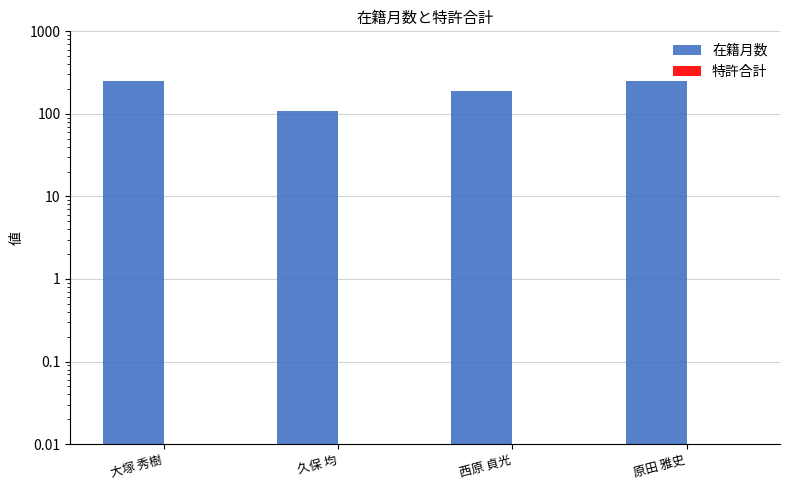

At which category is the sum across all series the highest?

大塚 秀樹